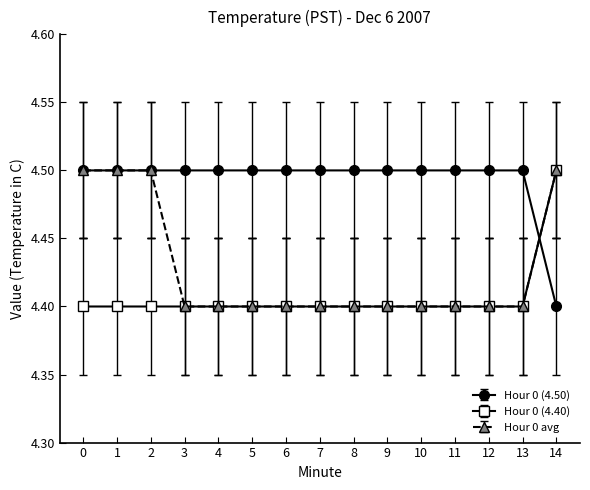

What is the minimum value shown in the chart?

4.4